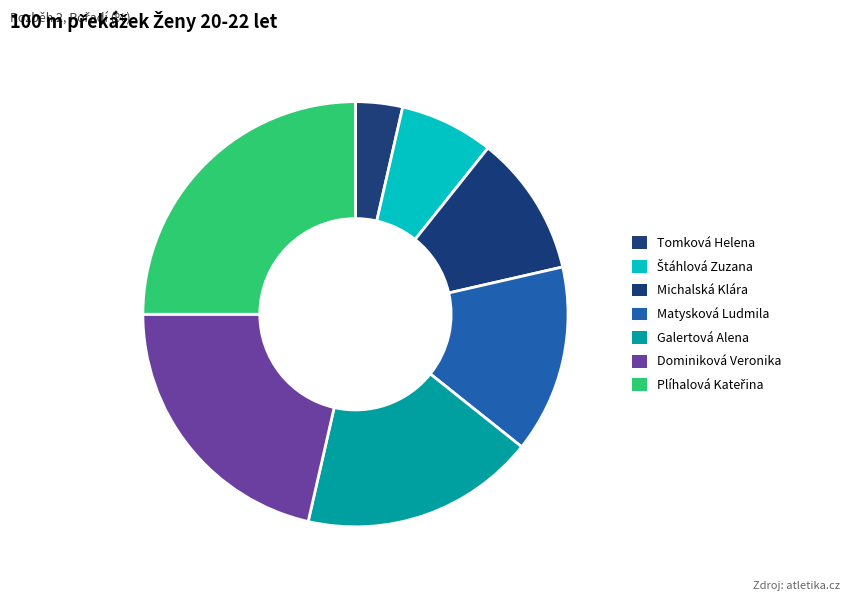

How many slices are in this pie chart?

7